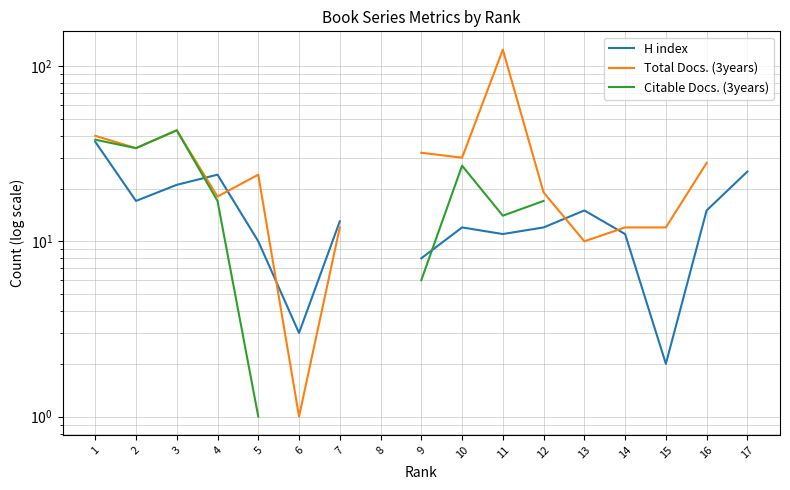

What is the greatest value displayed?

124.0